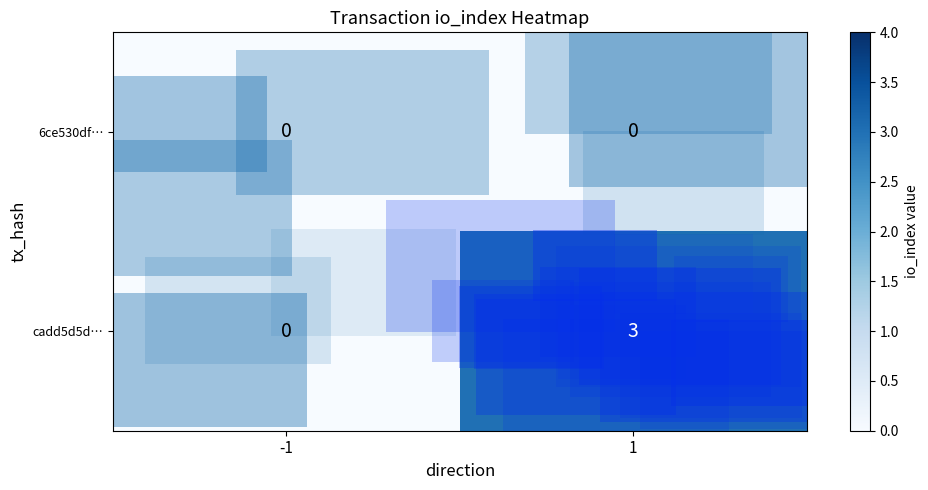

Which label corresponds to the smallest value in the chart?

-1